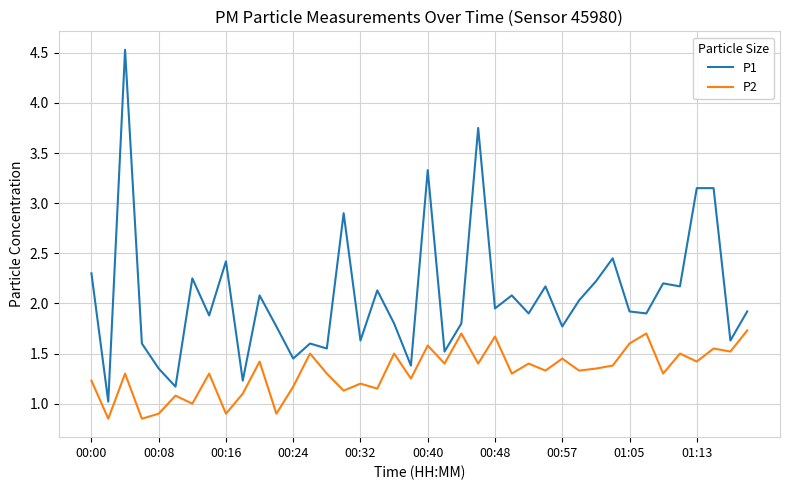

What are all the series names shown in the legend?

P1, P2